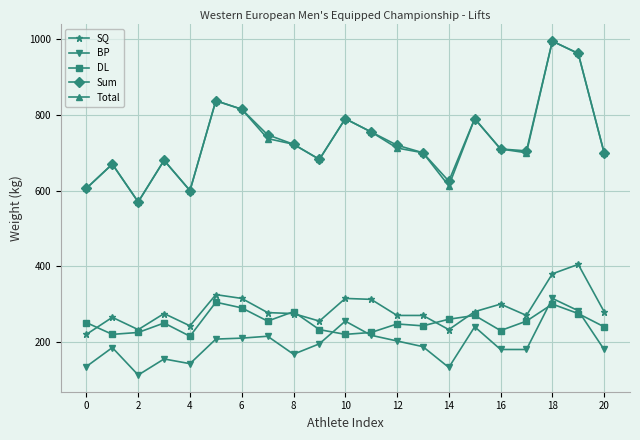

What is the value of the Sum point at the 11th from the left?

790.0